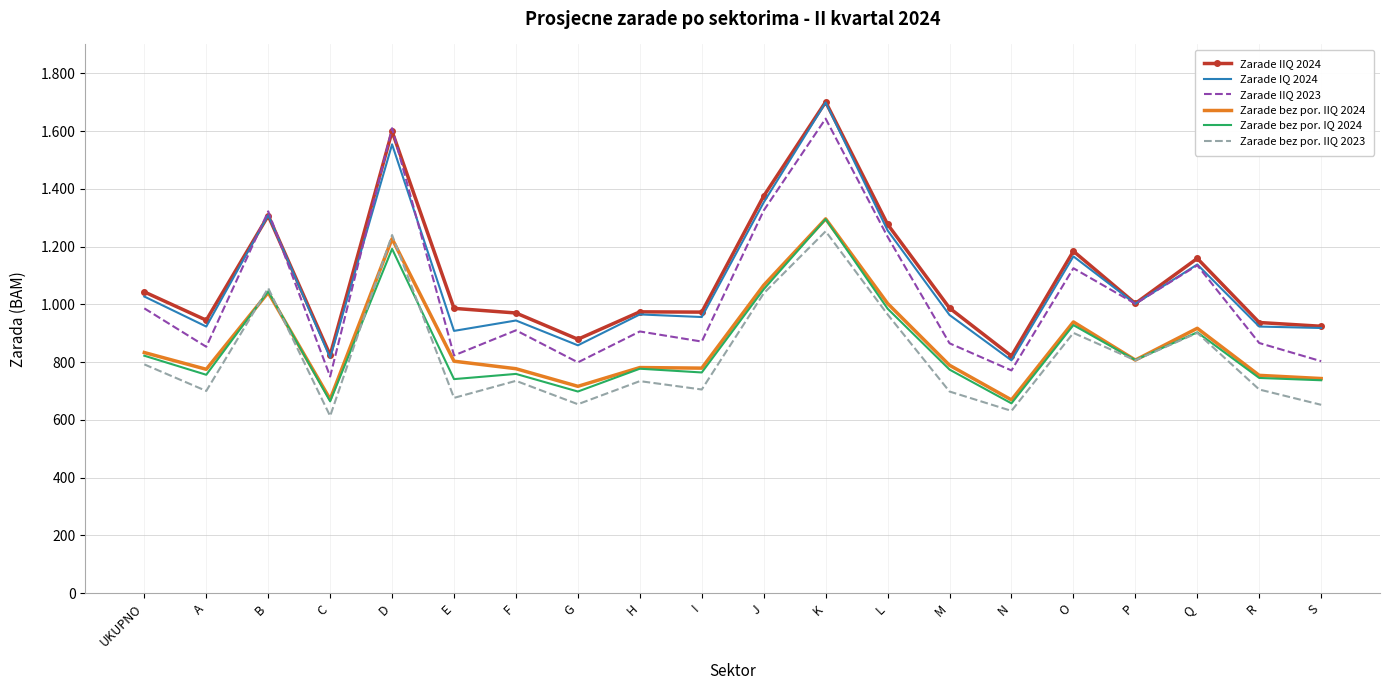

What are all the series names shown in the legend?

Zarade IIQ 2024, Zarade IQ 2024, Zarade IIQ 2023, Zarade bez por. IIQ 2024, Zarade bez por. IQ 2024, Zarade bez por. IIQ 2023